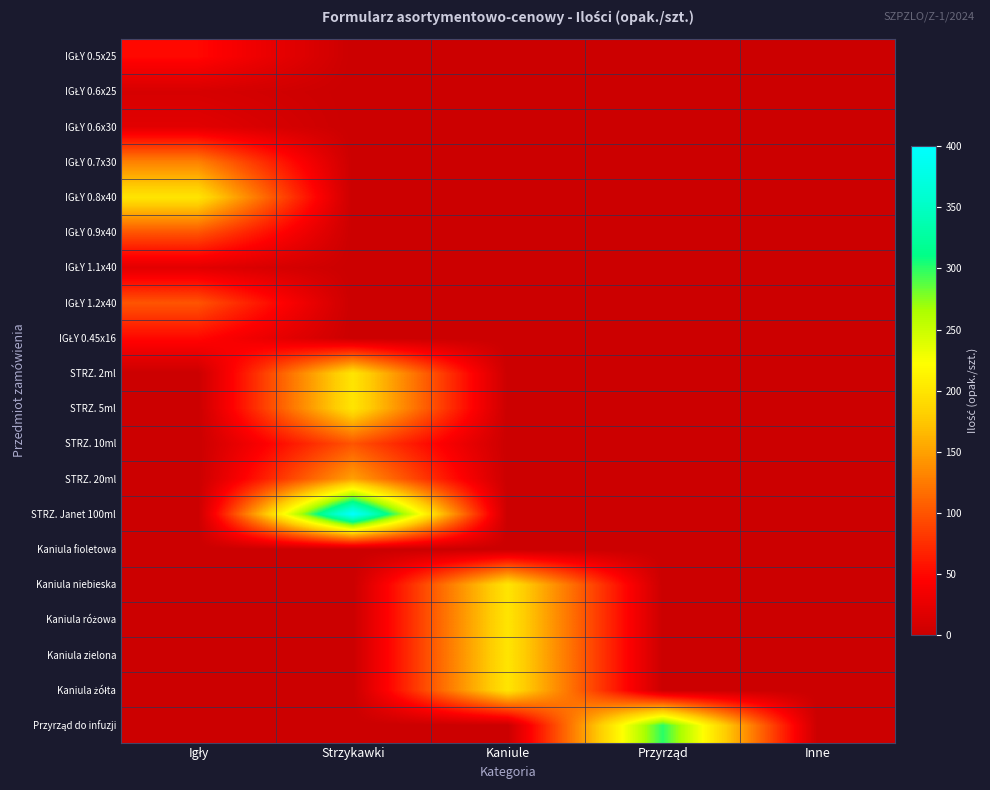

Which series has the widest spread of values?

STRZ. Janet 100ml